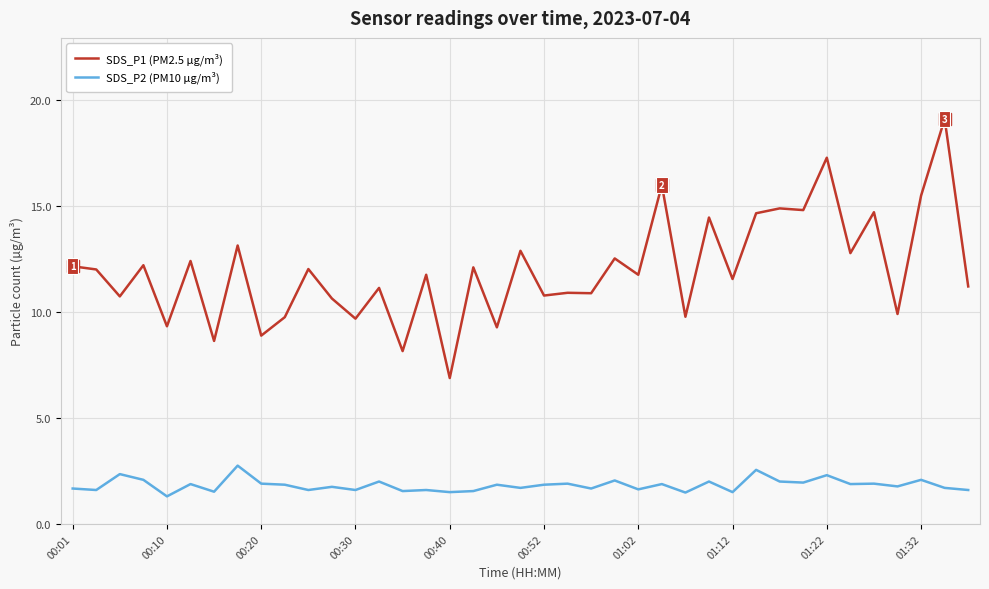

What is the smallest value displayed?

1.3